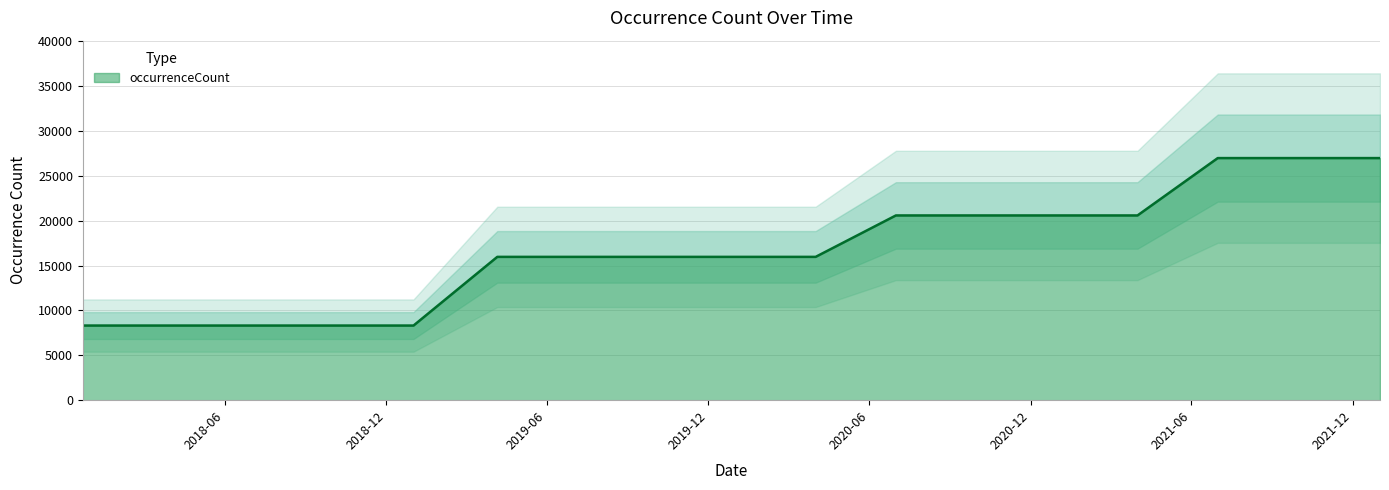

List the labels in order of value, largest first.

2021-07-01, 2021-10-01, 2022-01-01, 2020-07-01, 2020-10-01, 2021-01-01, 2021-04-01, 2019-04-06, 2019-07-01, 2019-10-09, 2020-01-01, 2020-04-01, 2017-12-22, 2018-04-09, 2018-07-11, 2018-09-28, 2019-01-01